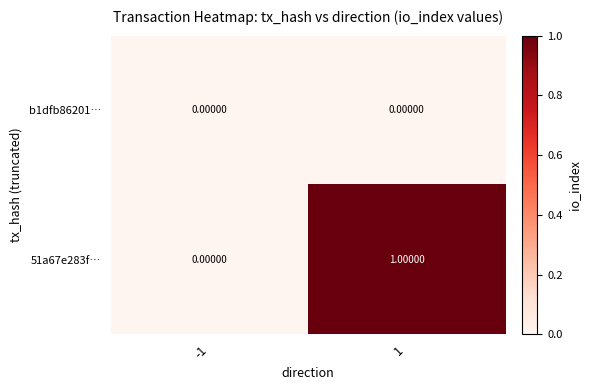

Which series has the largest total across all categories?

51a67e283f…